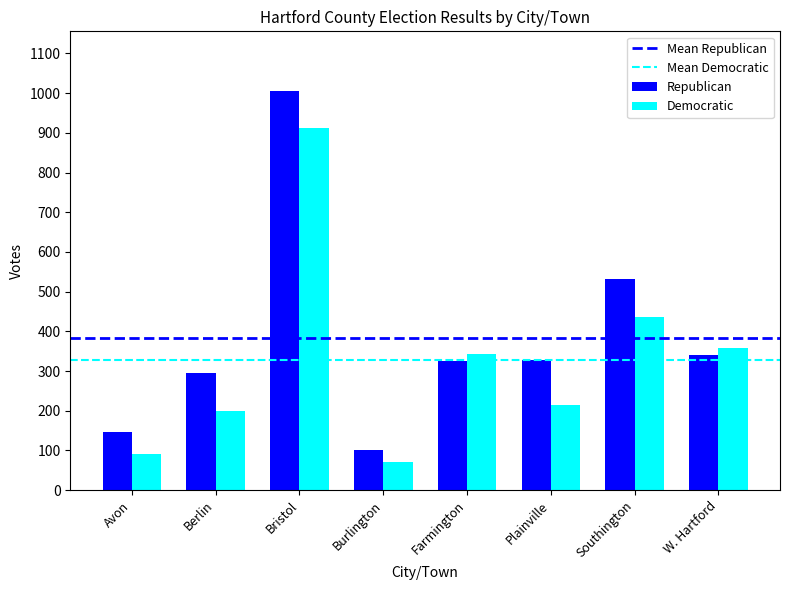

List the labels in order of Democratic value, smallest first.

Burlington, Avon, Berlin, Plainville, Farmington, W. Hartford, Southington, Bristol